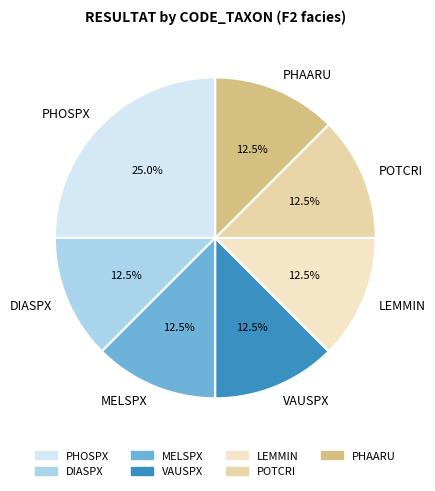

How much of the chart is everything except LEMMIN?

87.5%